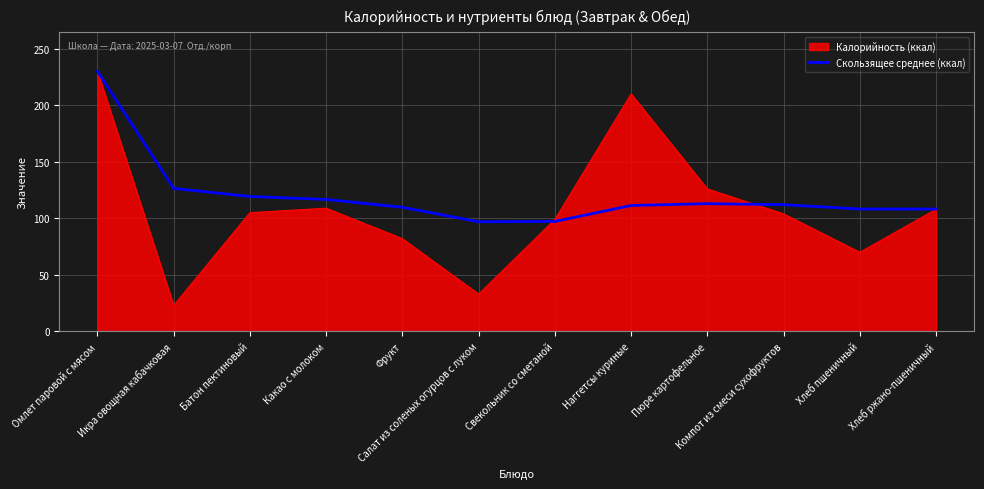

Rank the series at Салат из соленых огурцов с луком from lowest to highest value.

Калорийность (ккал), Скользящее среднее (ккал)